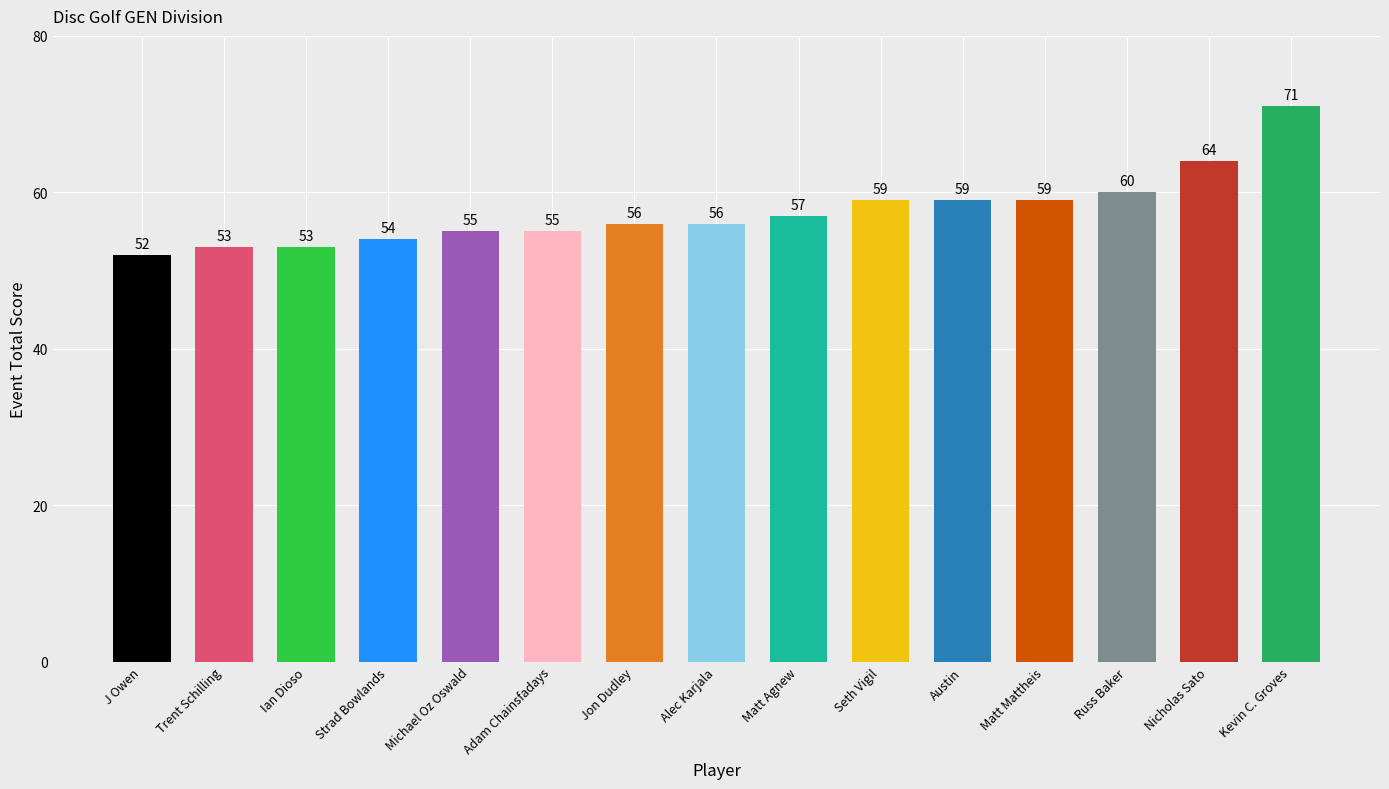

What is the ratio of the value at Trent Schilling to the value at Nicholas Sato?

0.8